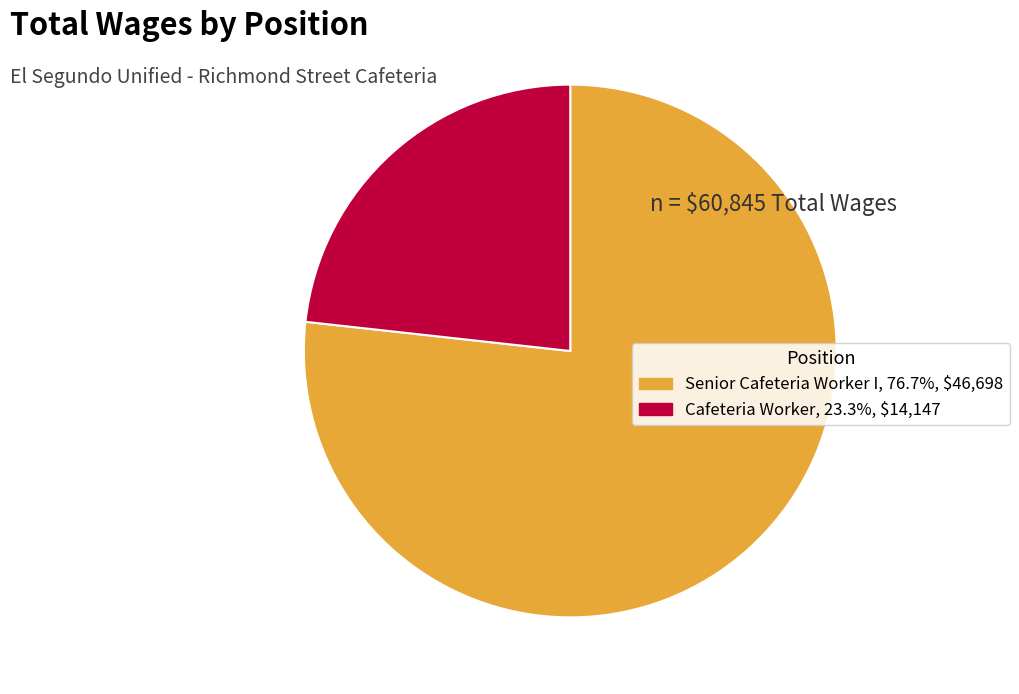

Between Senior Cafeteria Worker I and Cafeteria Worker, which is larger?

Senior Cafeteria Worker I